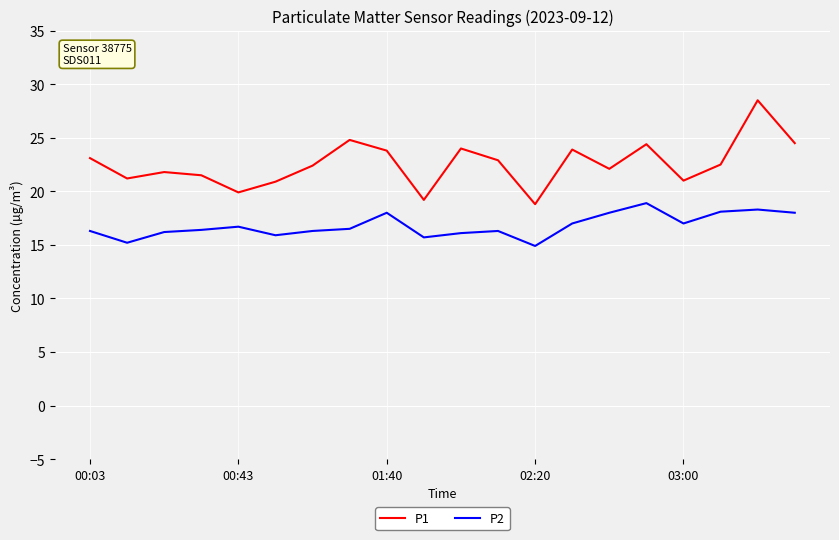

Which series has the largest total across all categories?

P1